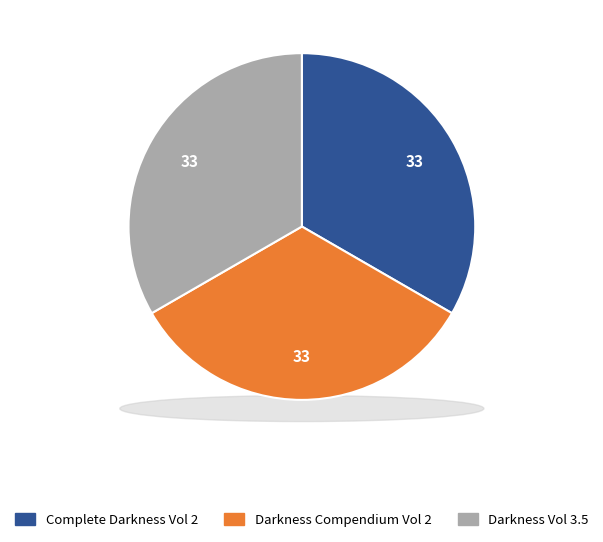

Does any single category account for the majority?

No